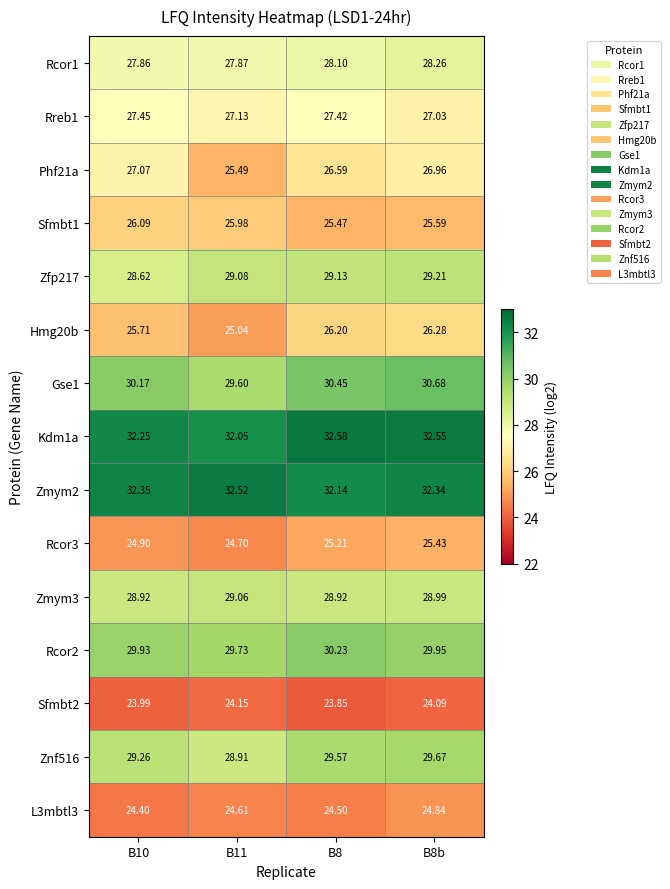

Rank the series at B8b from highest to lowest value.

Kdm1a, Zmym2, Gse1, Rcor2, Znf516, Zfp217, Zmym3, Rcor1, Rreb1, Phf21a, Hmg20b, Sfmbt1, Rcor3, L3mbtl3, Sfmbt2